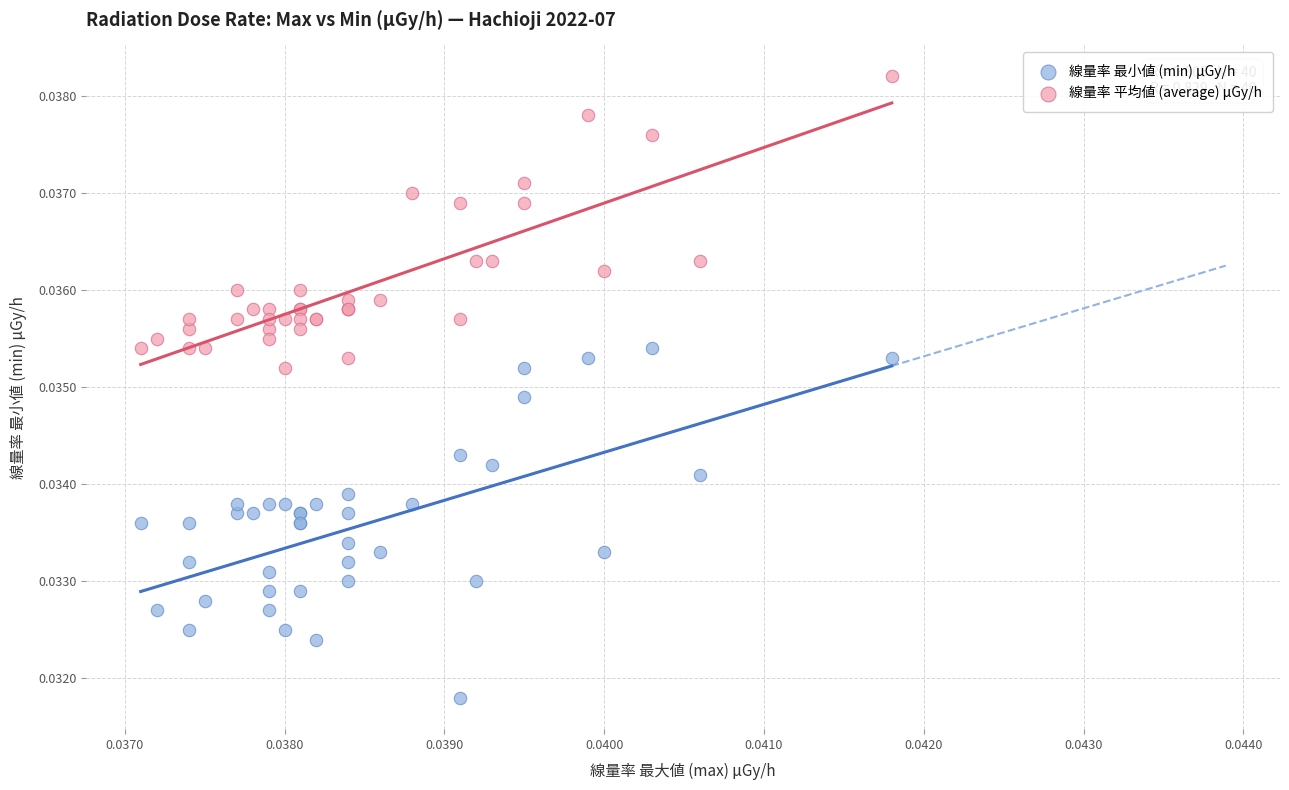

Which series reaches the minimum Y coordinate?

線量率 最小値 (min) μGy/h